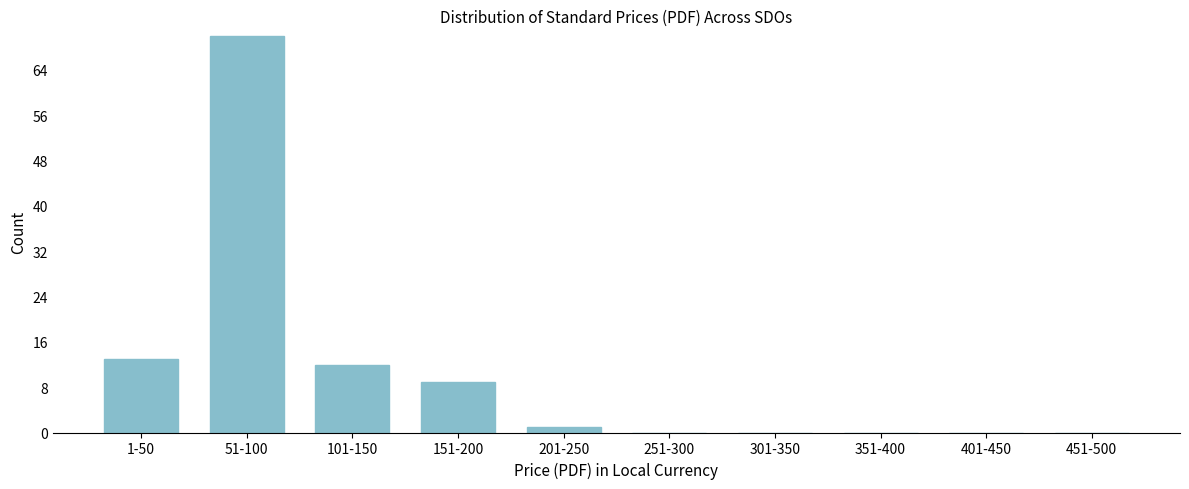

Reading left to right, what are all the values shown in this chart?

1-50=13	51-100=70	101-150=12	151-200=9	201-250=1	251-300=0	301-350=0	351-400=0	401-450=0	451-500=0